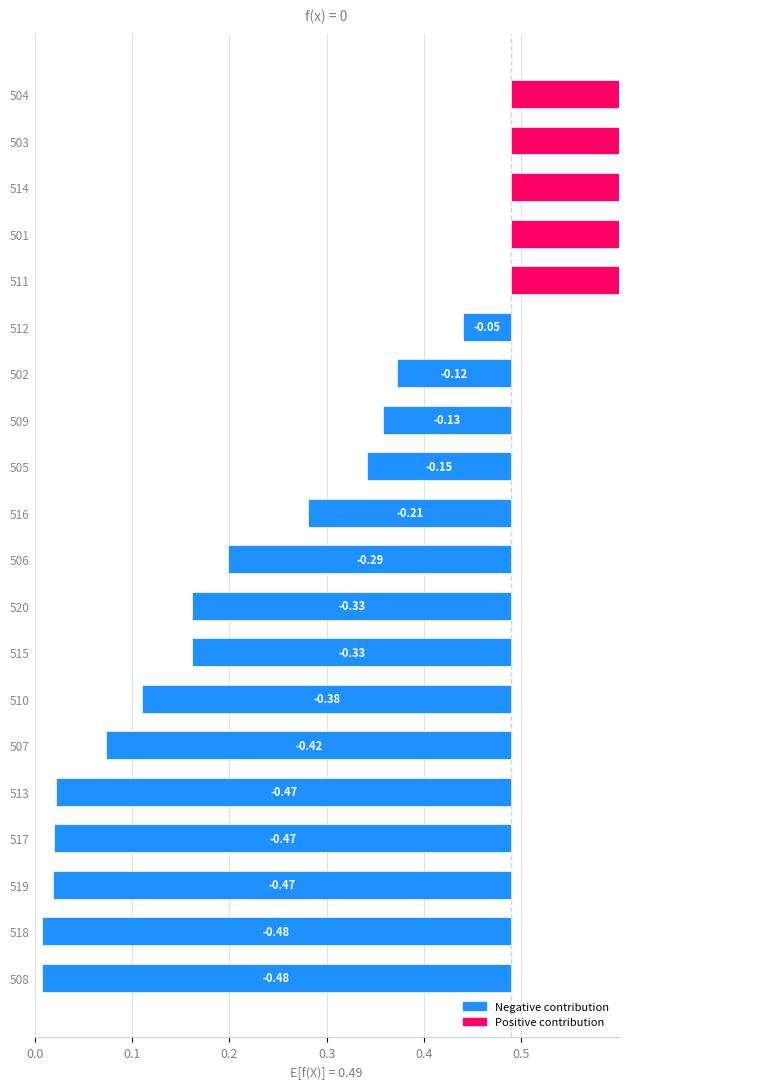

What is the value of the PredictedP bar at the 4th from the left?

1.0